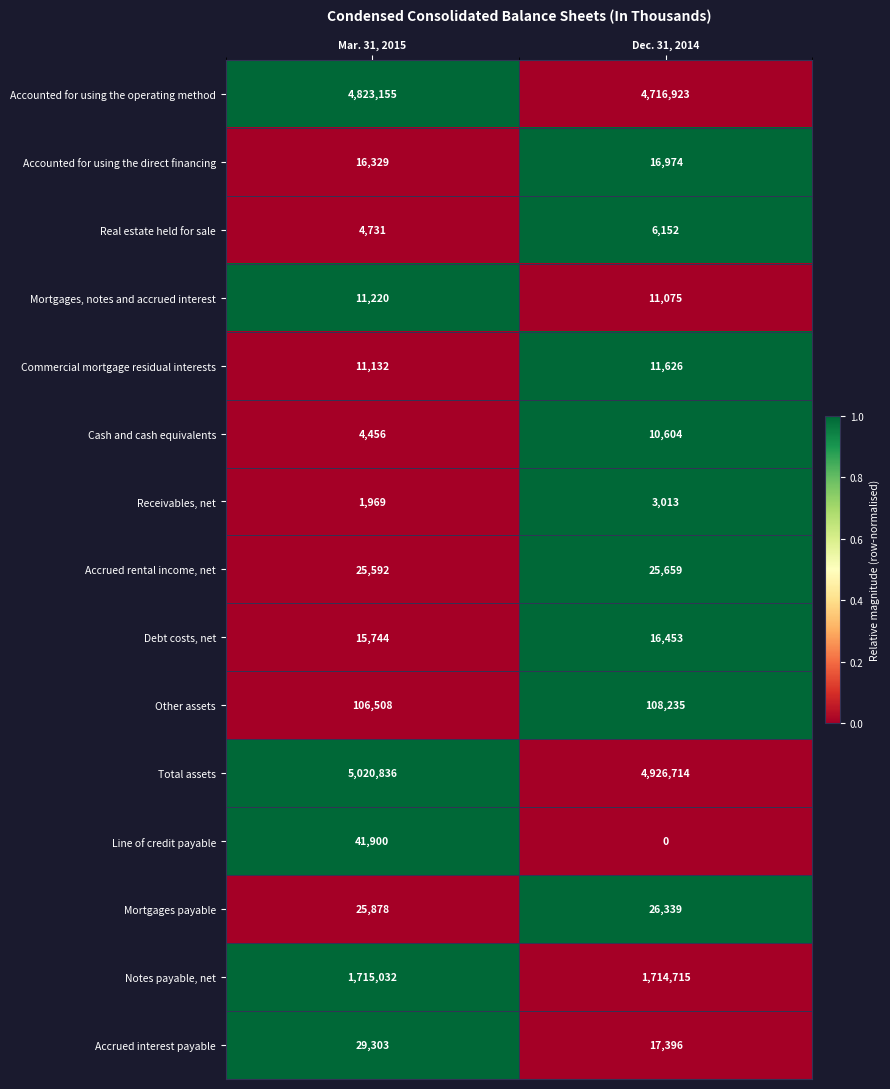

At how many categories does at least one series exceed 0?

2